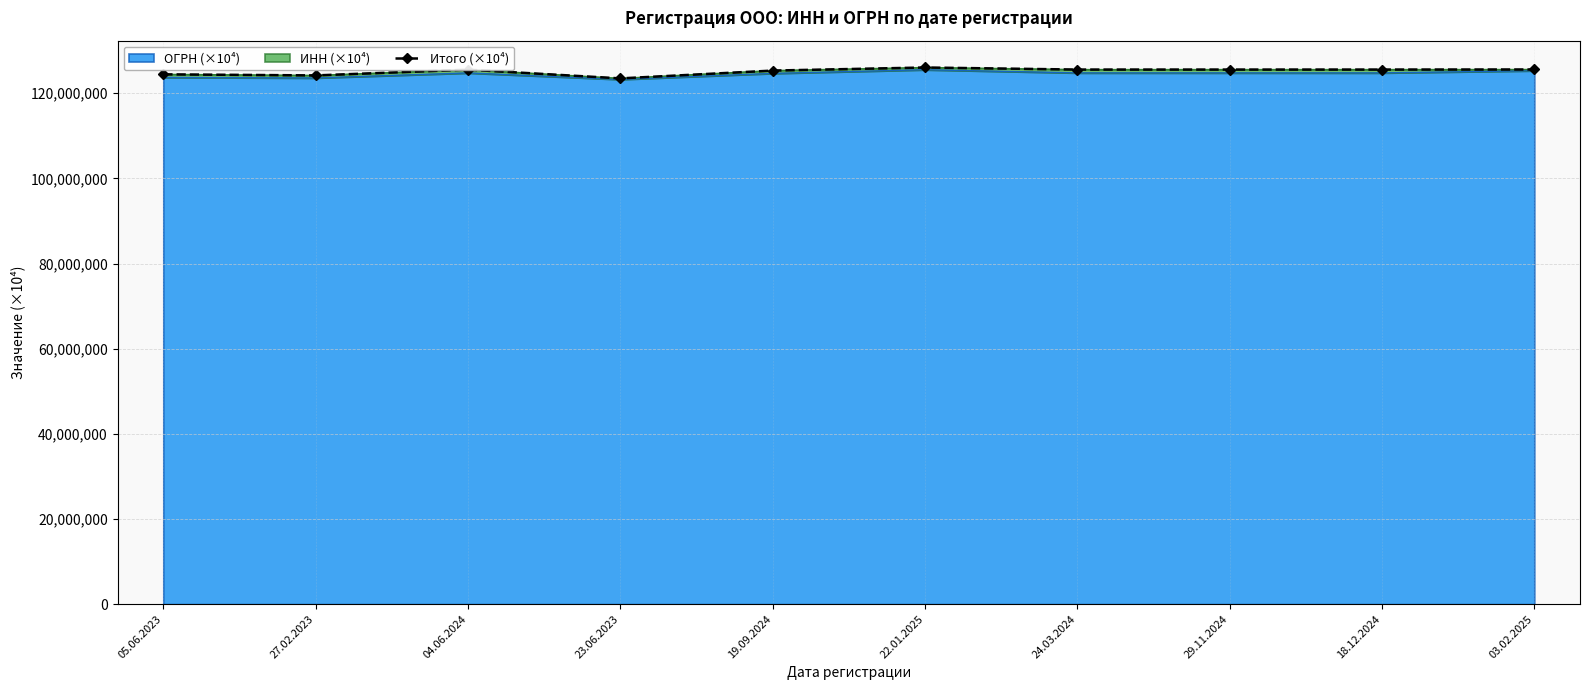

Reading right to left, what are all the values shown in this chart?

125580132.1	125561687.9	125560483.2	125561716.7	126046050.0	125322319.1	123486537.2	125544386.2	124185901.2	124440356.7